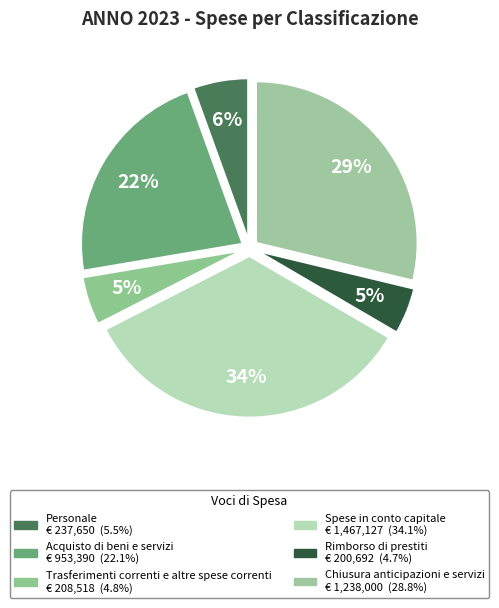

True or false: Acquisto di beni e servizi accounts for 22% of the total.

True